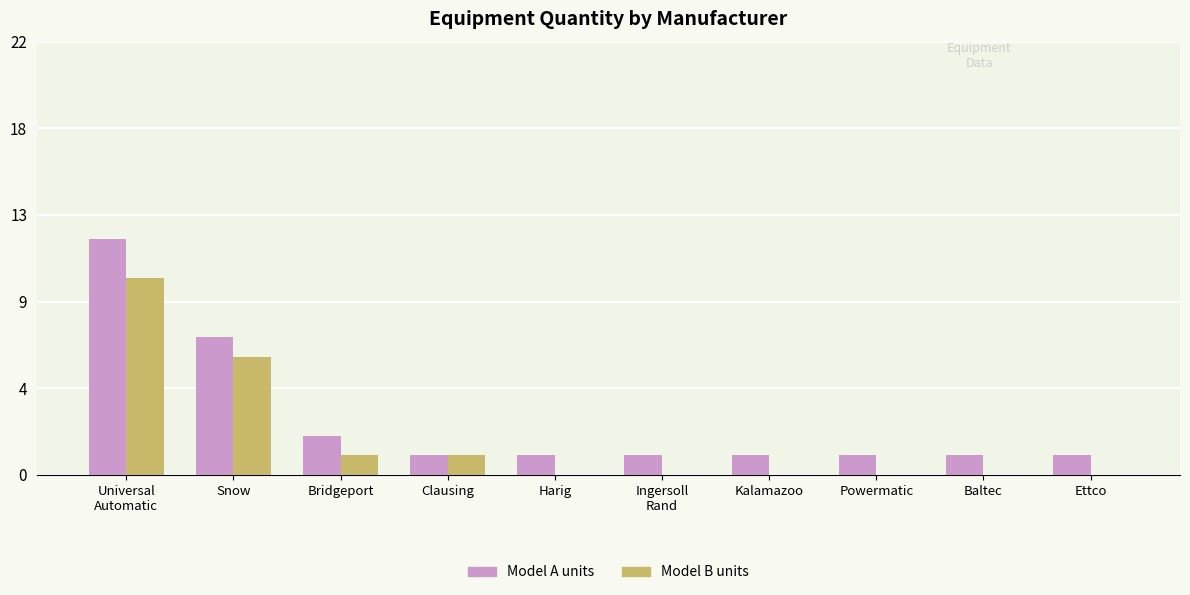

At which label does Model B units reach its minimum?

Harig